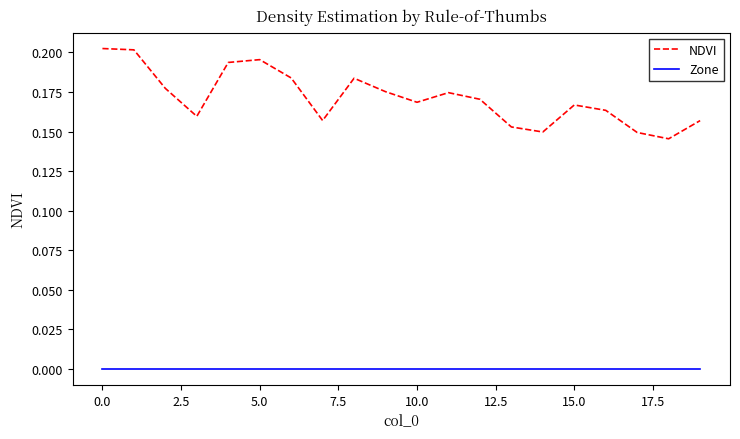

Which series has the largest total across all categories?

NDVI